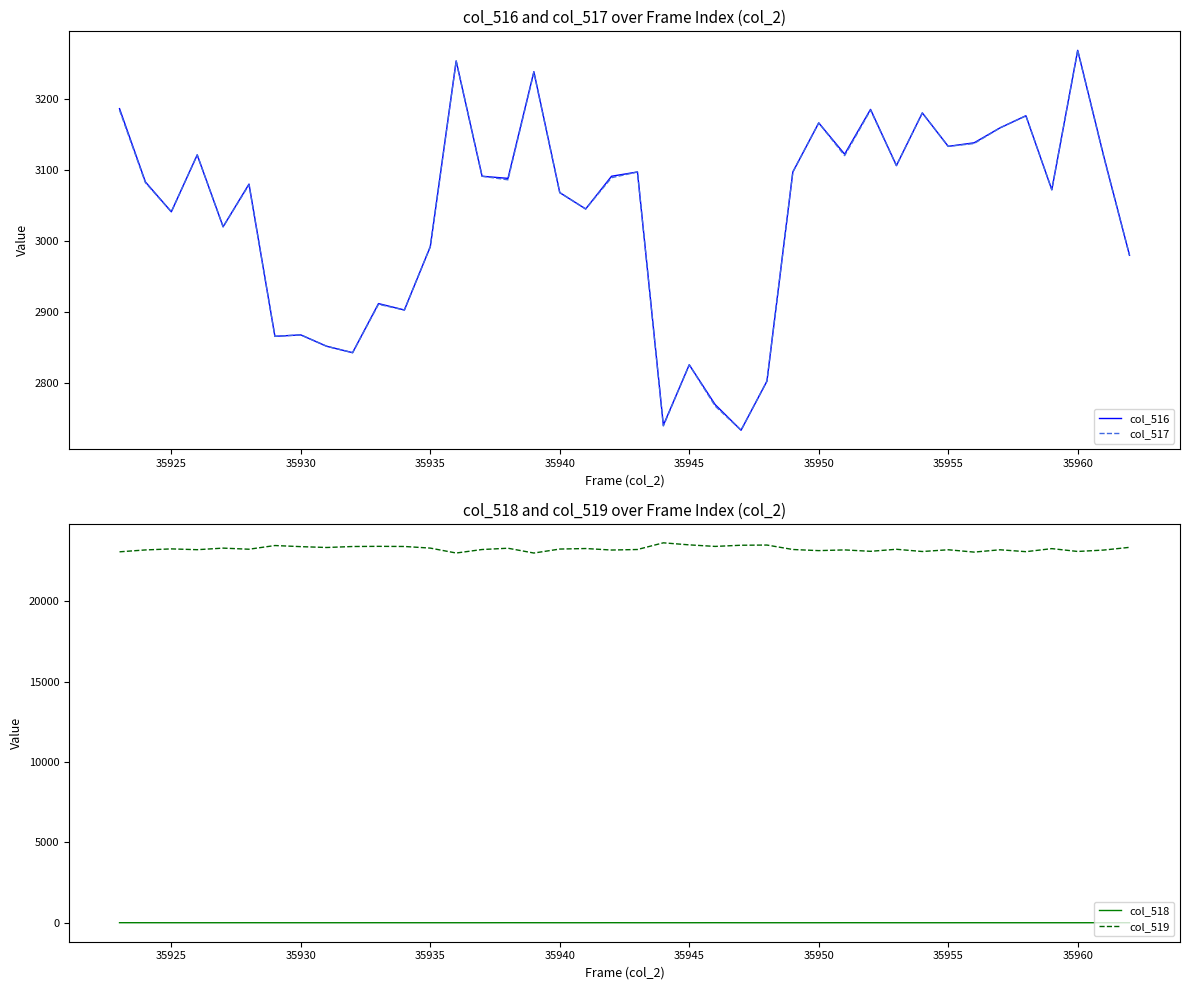

True or false: col_516 has a value of 4132 at 35940.

False